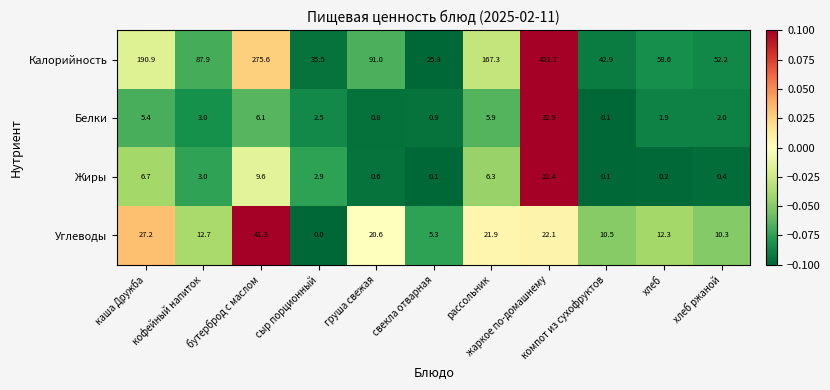

Which series has the largest total across all categories?

Калорийность